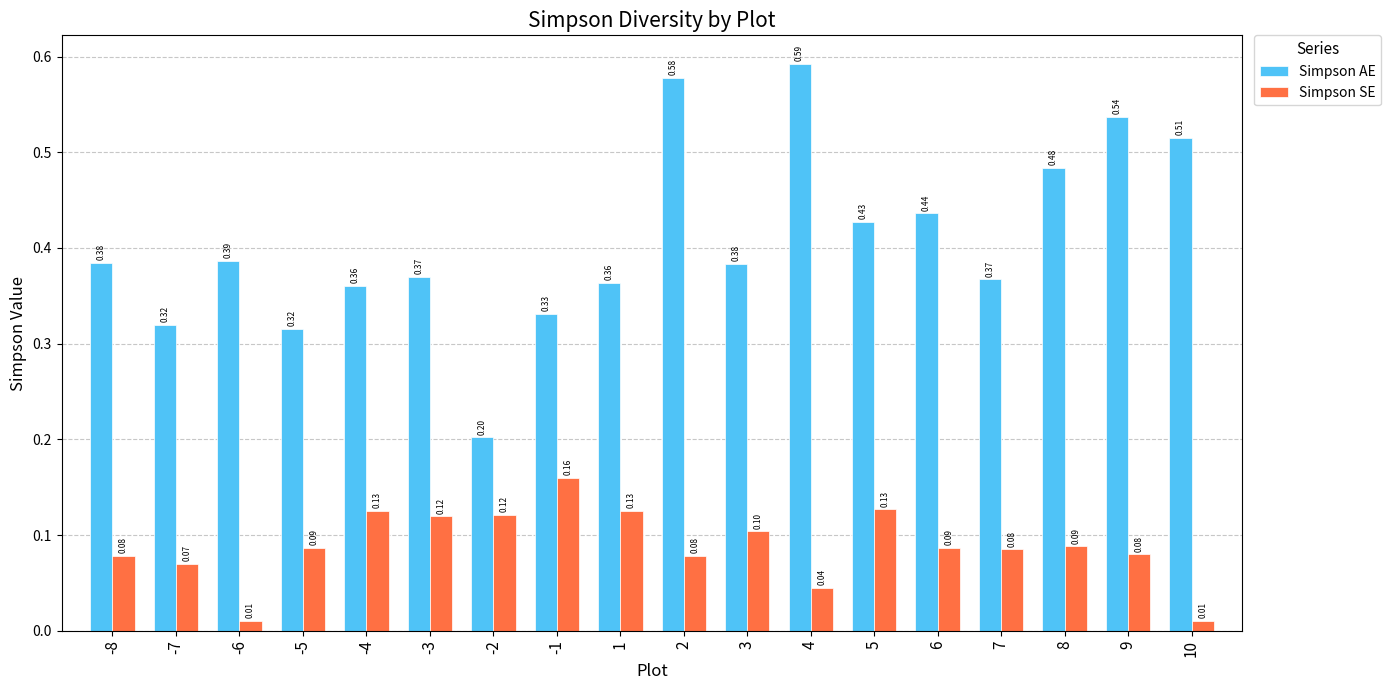

List the series in order of their overall mean, lowest first.

Simpson SE, Simpson AE